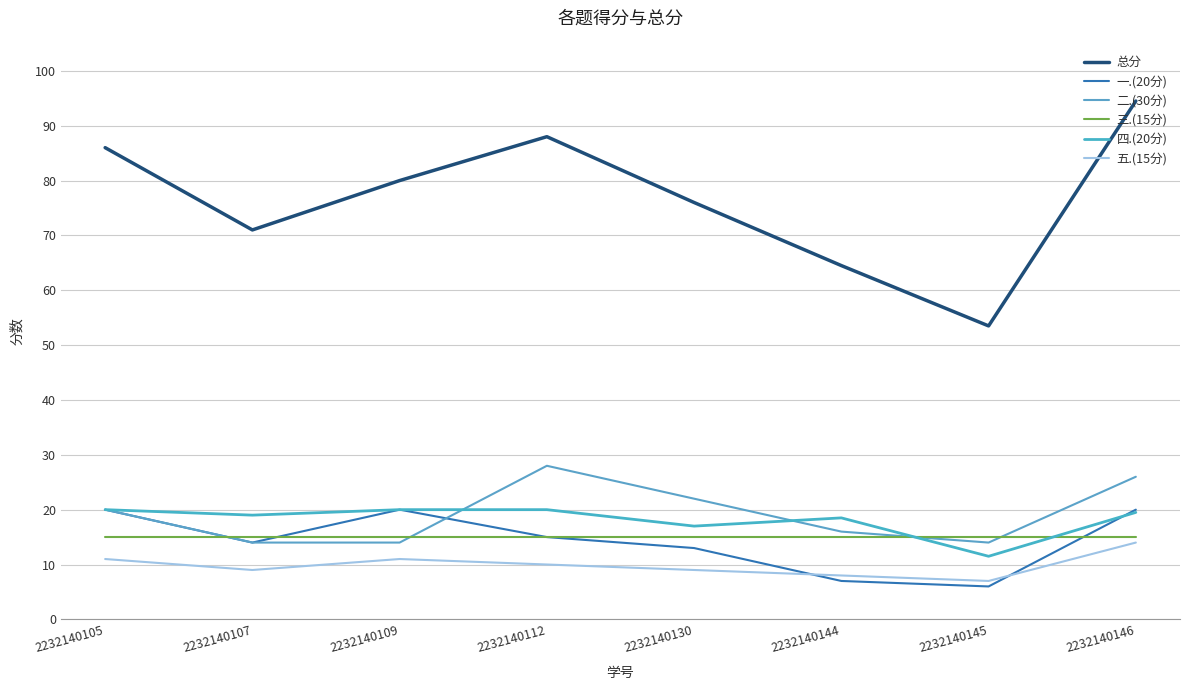

How many lines are shown in the chart?

6